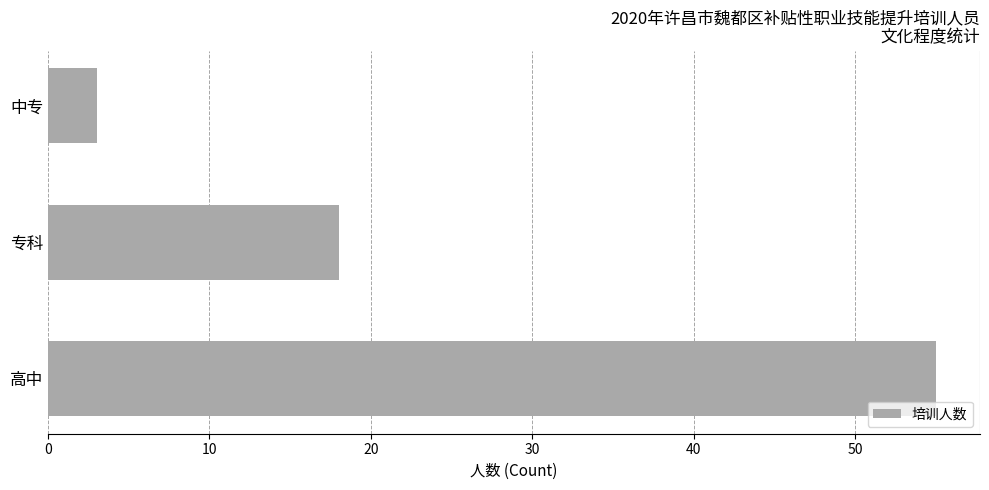

True or false: the data shows 11 at 专科.

False